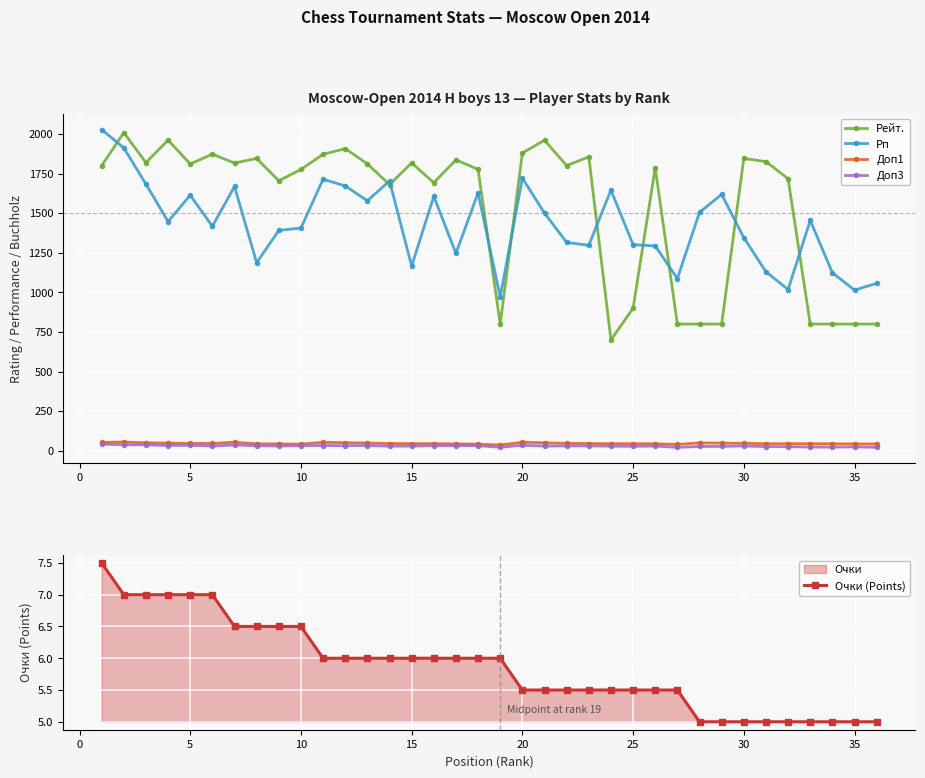

The Рейт. series shows 1817.0 at 15. True or false?

True